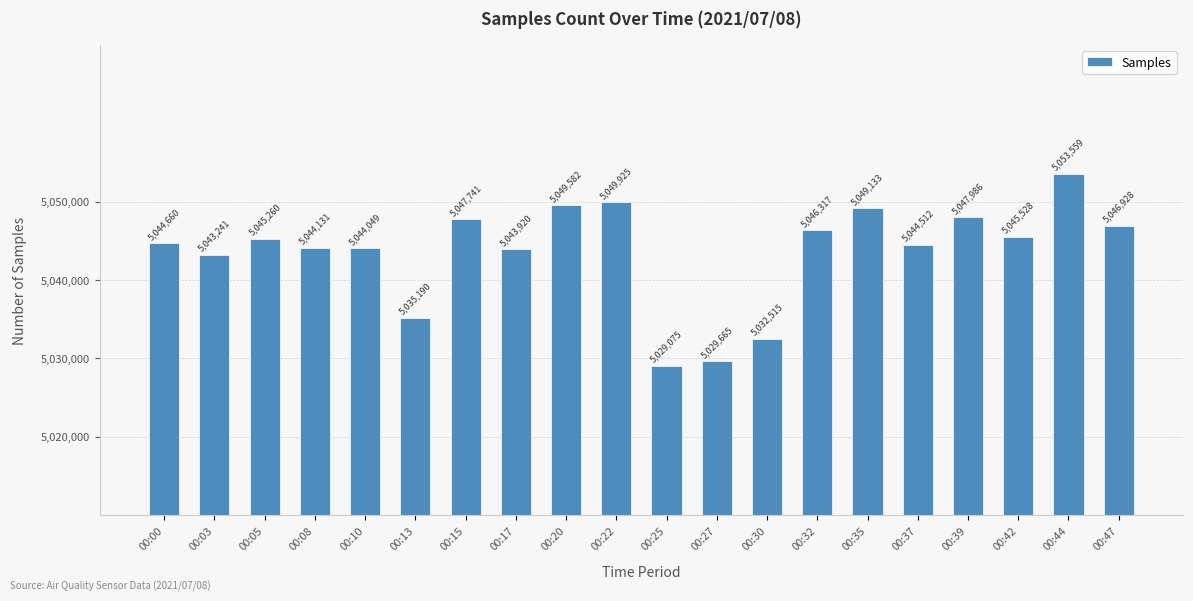

What is the approximate value at 00:32, to the nearest 50?

5046300